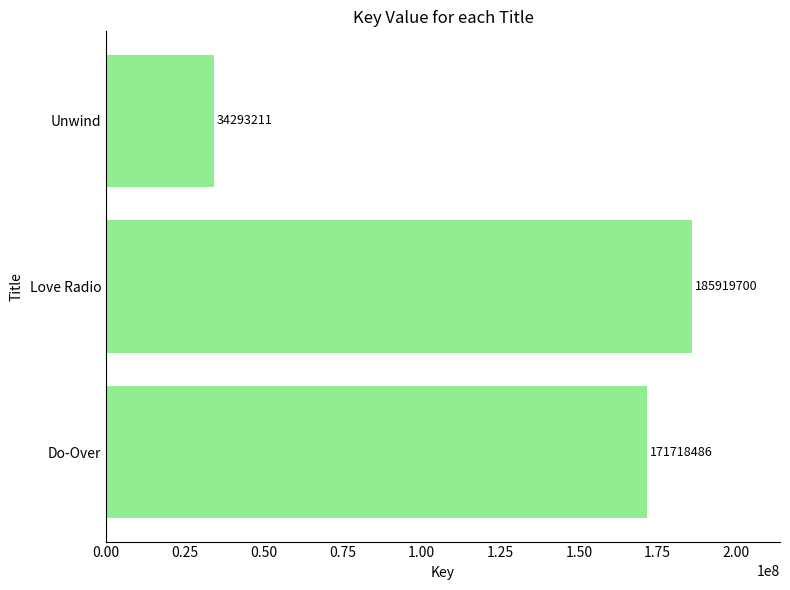

Is it true that the value at Unwind is 58365410?

False